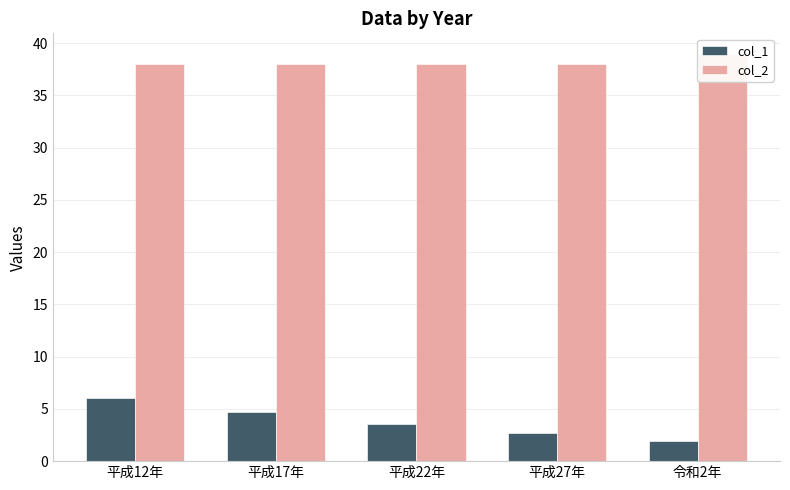

Rank the series by their maximum value, from lowest to highest.

col_1, col_2